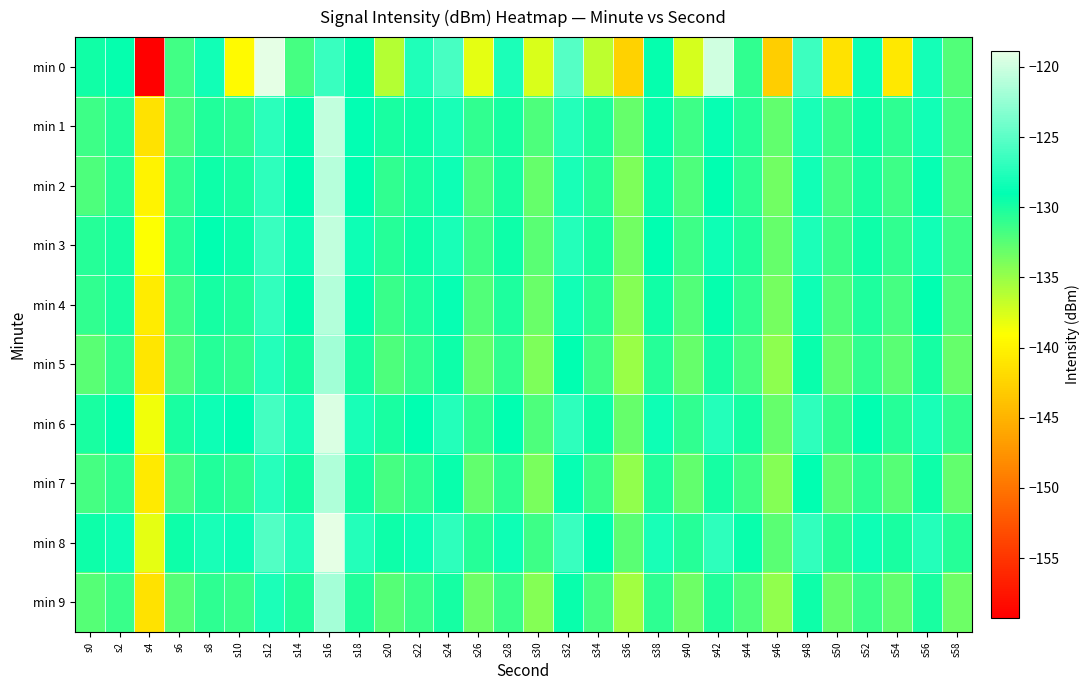

Rank the series at s28 from lowest to highest value.

min 9, min 5, min 7, min 4, min 2, min 1, min 3, min 6, min 8, min 0